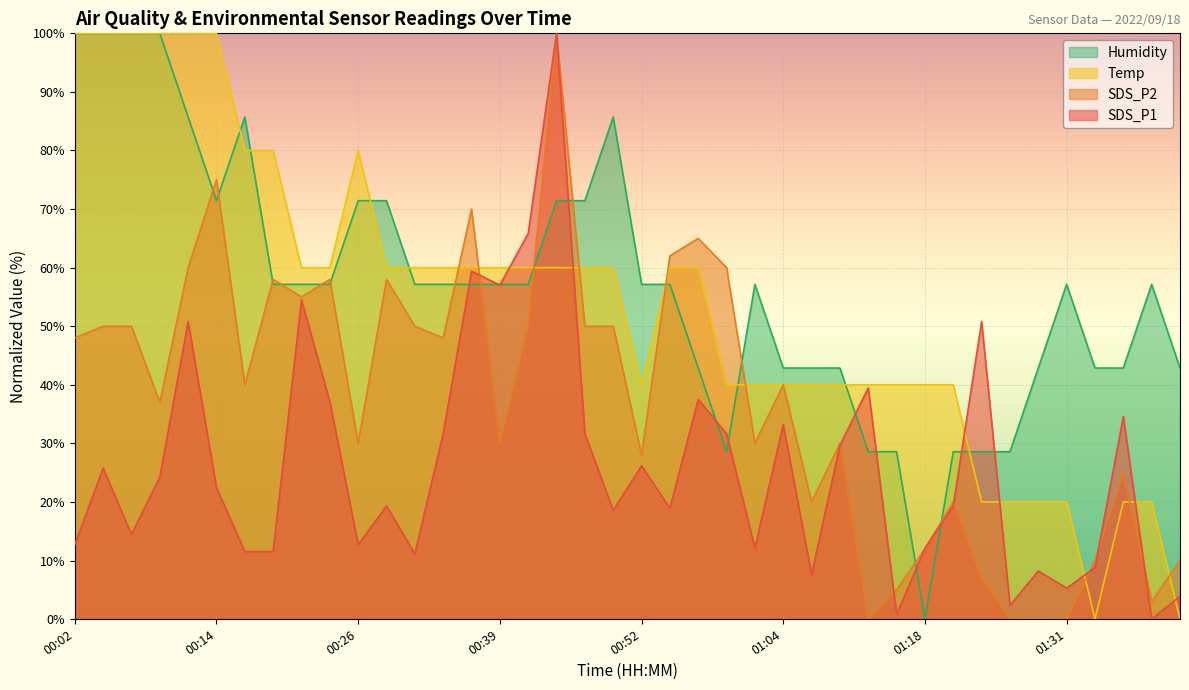

Reading left to right, extract all data points from this chart.

SDS_P1: 12.7	25.8	14.5	24.2	50.8	22.5	11.5	11.5	54.5	37.1	12.7	19.3	11.1	31.6	59.4	57.0	65.8	100.0	31.6	18.6	26.2	18.9	37.5	31.6	12.1	33.2	7.6	29.7	39.5	0.8	12.1	19.3	50.8	2.3	8.2	5.3	8.8	34.6	0.0	3.9
SDS_P2: 48.0	50.0	50.0	37.0	60.0	75.0	40.0	58.0	55.0	58.0	30.0	58.0	50.0	48.0	70.0	30.0	50.0	100.0	50.0	50.0	28.0	62.0	65.0	60.0	30.0	40.0	20.0	30.0	0.0	5.0	12.0	20.0	7.0	0.0	0.0	0.0	10.0	25.0	3.0	10.0
Temp: 100.0	100.0	100.0	100.0	100.0	100.0	80.0	80.0	60.0	60.0	80.0	60.0	60.0	60.0	60.0	60.0	60.0	60.0	60.0	60.0	40.0	60.0	60.0	40.0	40.0	40.0	40.0	40.0	40.0	40.0	40.0	40.0	20.0	20.0	20.0	20.0	0.0	20.0	20.0	0.0
Humidity: 100.0	100.0	100.0	100.0	85.7	71.4	85.7	57.1	57.1	57.1	71.4	71.4	57.1	57.1	57.1	57.1	57.1	71.4	71.4	85.7	57.1	57.1	42.9	28.6	57.1	42.9	42.9	42.9	28.6	28.6	0.0	28.6	28.6	28.6	42.9	57.1	42.9	42.9	57.1	42.9